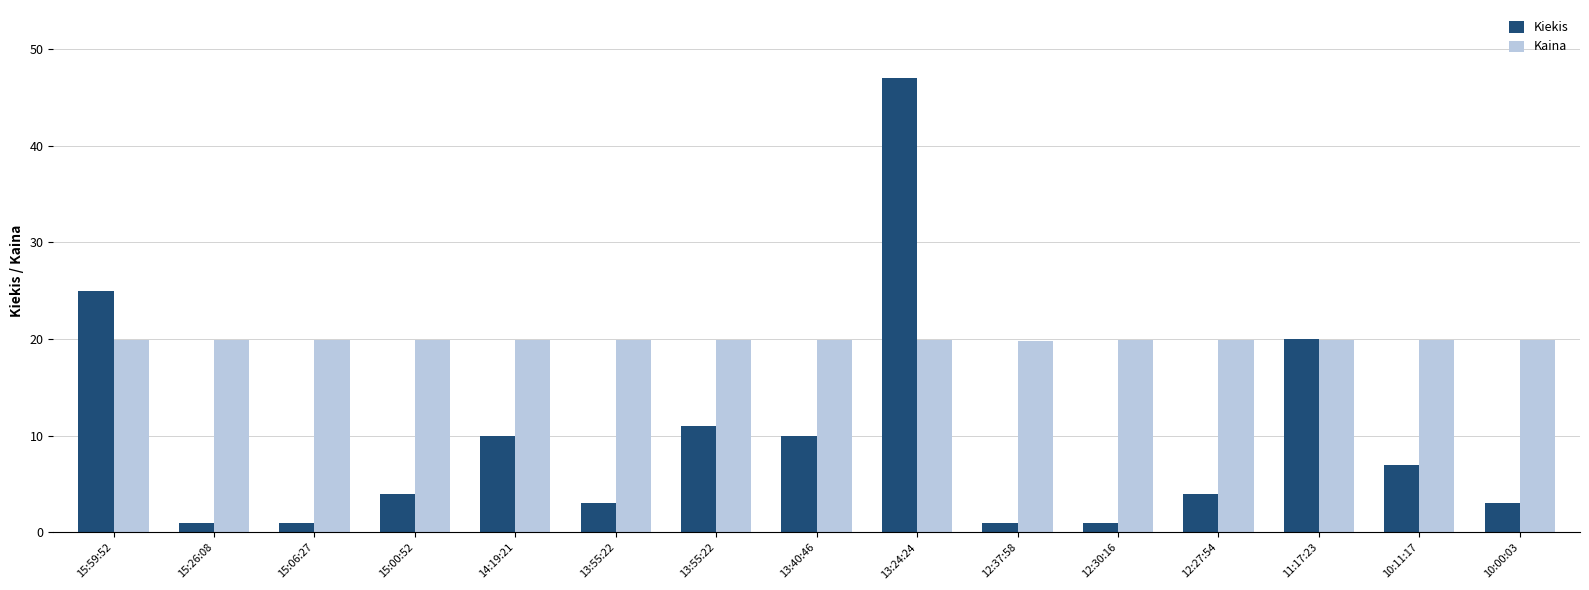

Which category has the lowest value across all series?

15:26:08